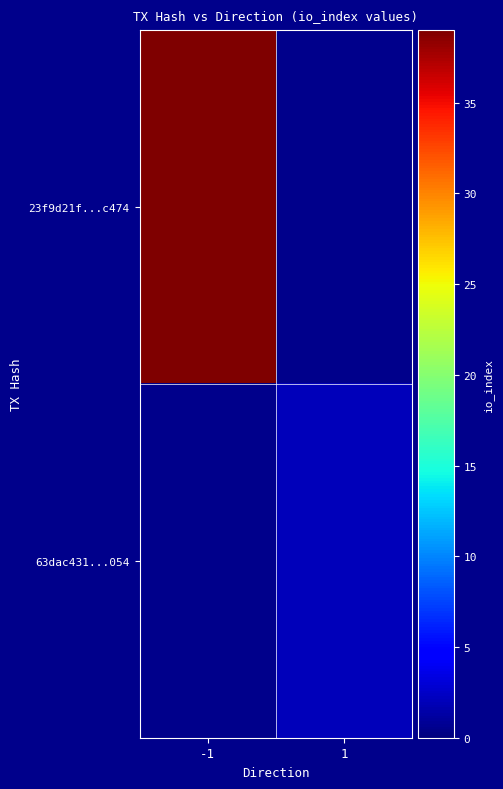

Reading right to left, list all the values displayed in this chart.

23f9d21f...c474: 1=0	-1=39
63dac431...054: 1=2	-1=0